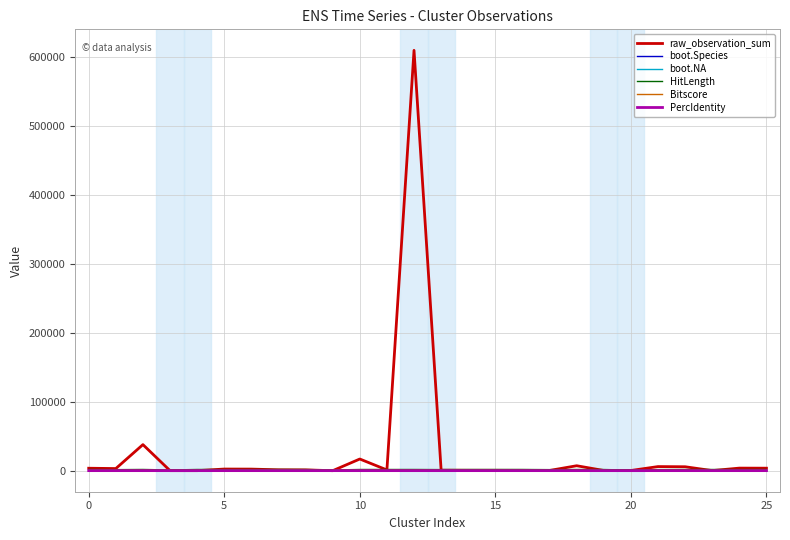

What is the sum of all PercIdentity values?

2564.9